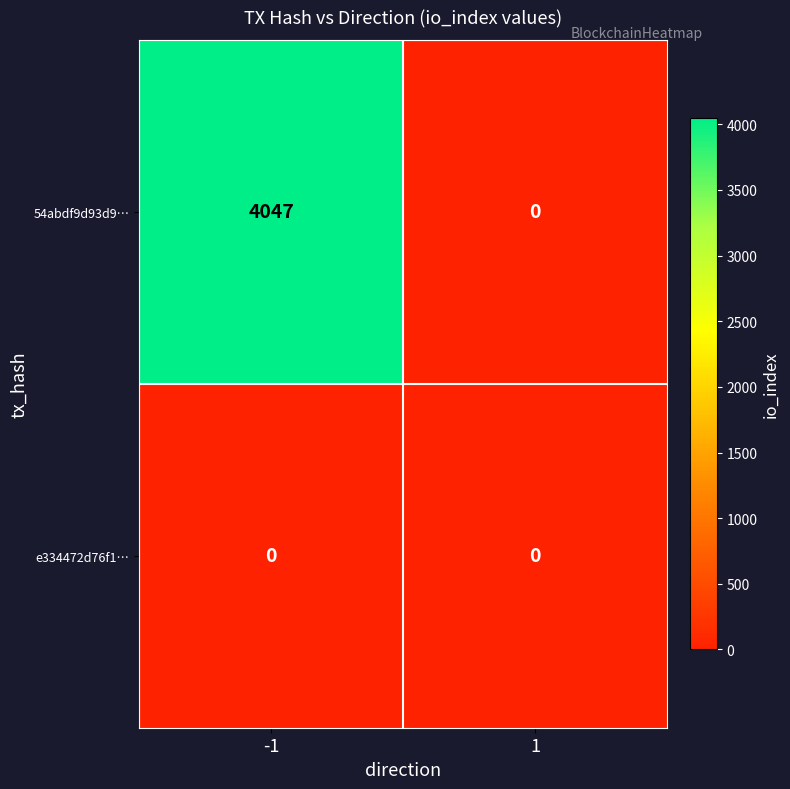

What is the difference between the highest and lowest values at -1?

4047